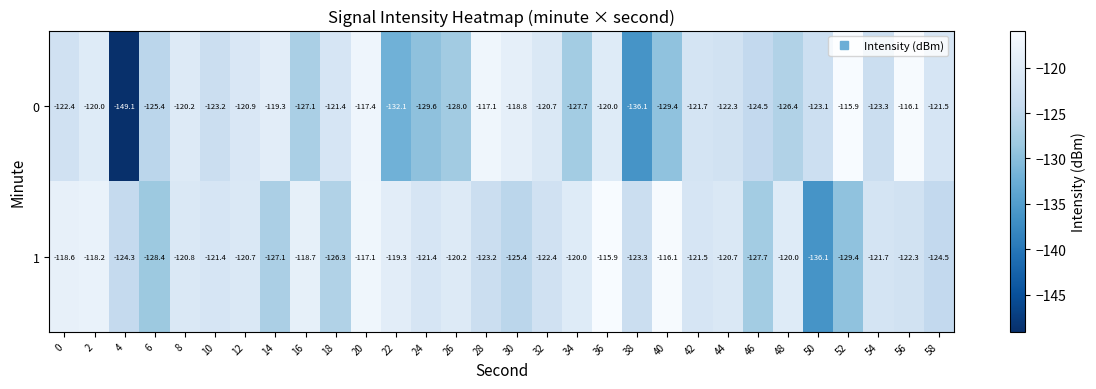

What is the difference between the 0 values at 34 and 6?

2.3